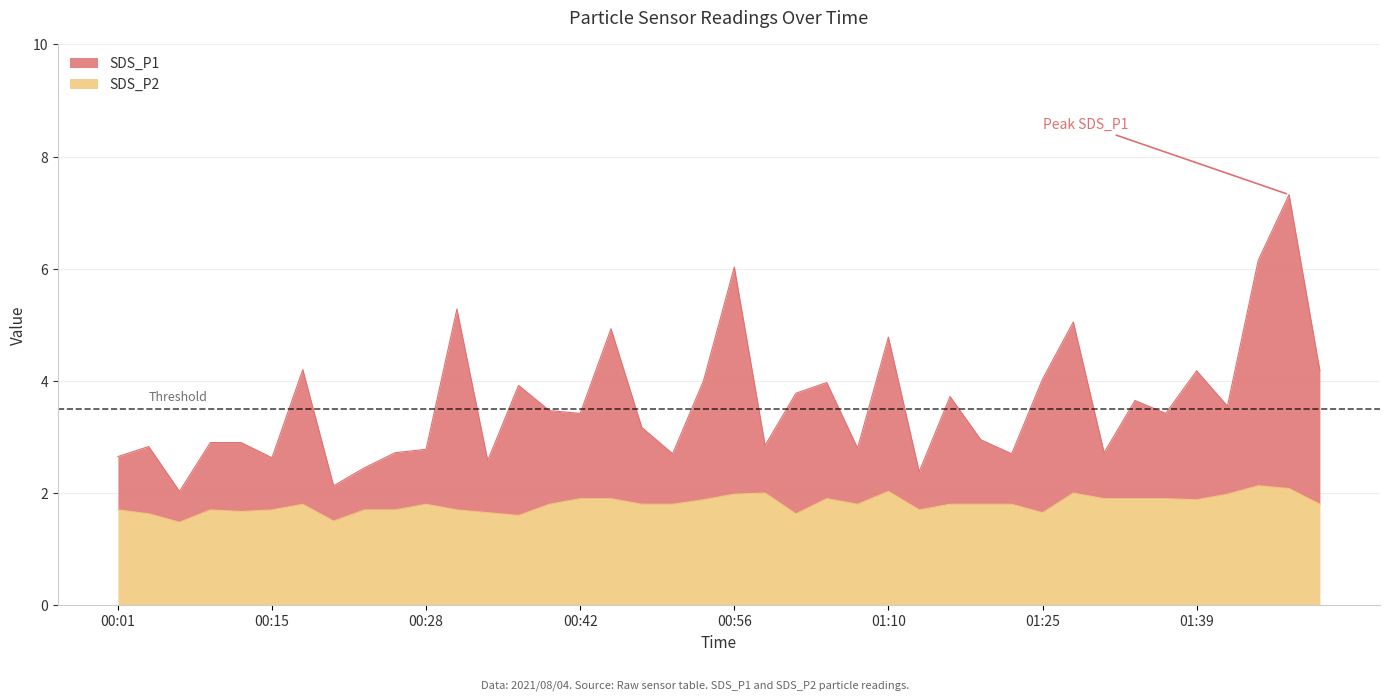

What is the average value of the SDS_P1 series?

3.6